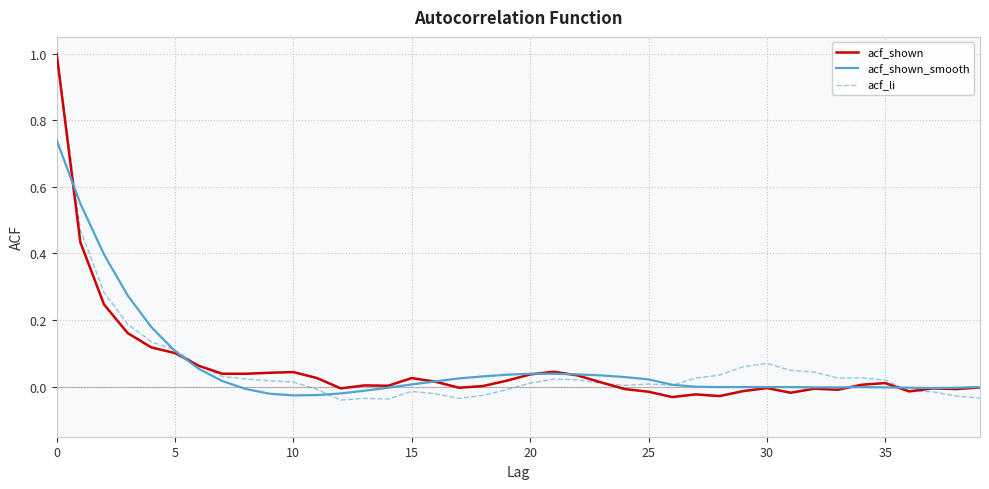

How many intersections are there between acf_li and acf_shown_smooth?

5